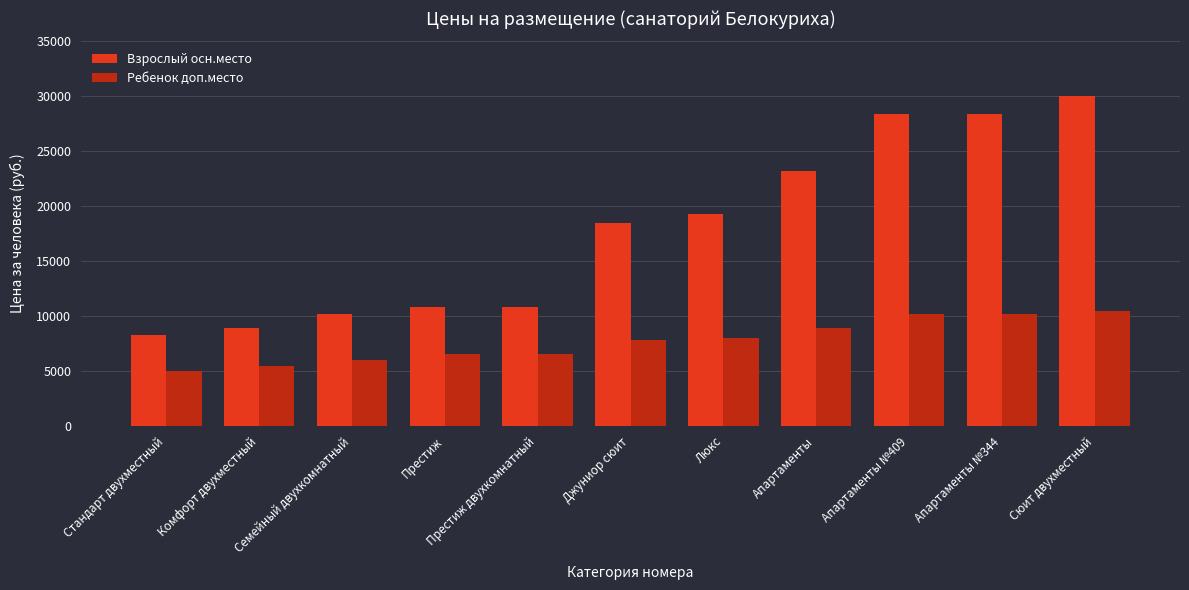

What is the label of the 8th bar from the right?

Престиж